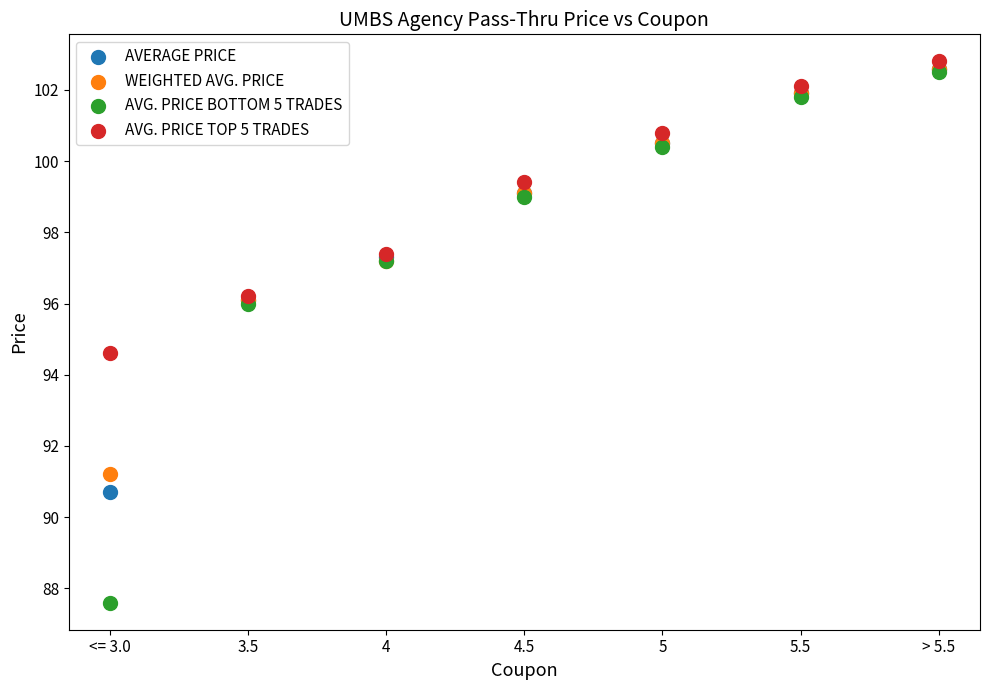

Which series contains the lowest Y value?

AVG. PRICE BOTTOM 5 TRADES